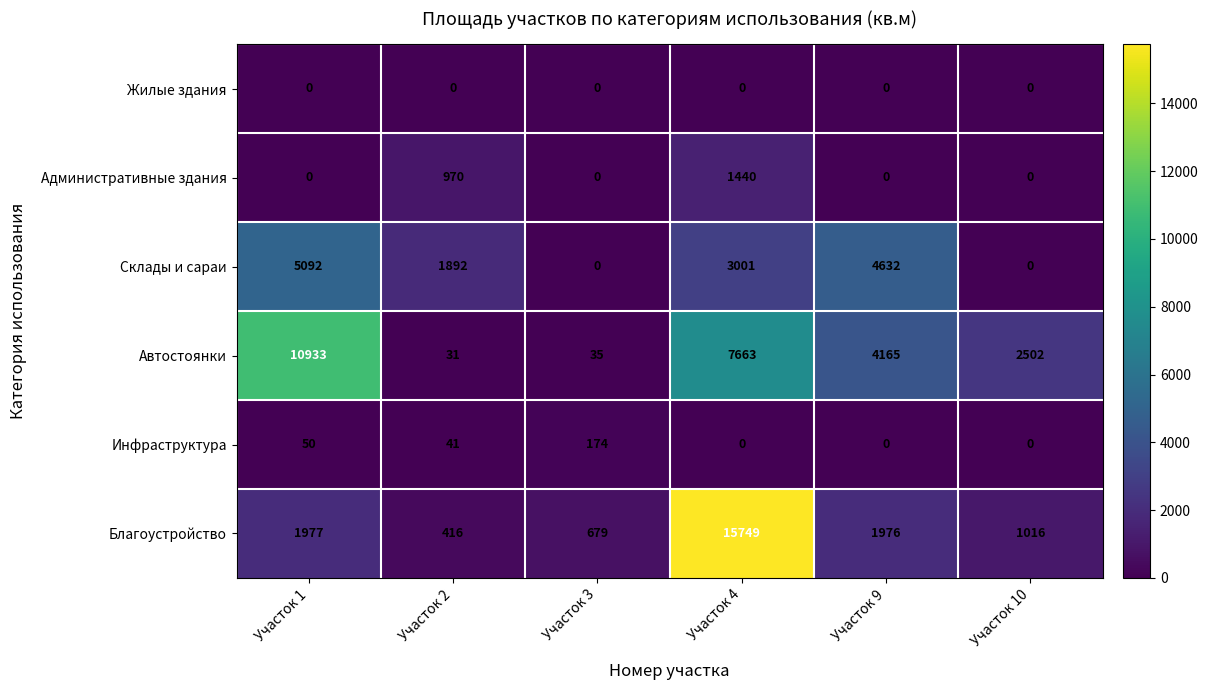

Is the value of Инфраструктура at Участок 2 greater than the value of Автостоянки at Участок 9?

No